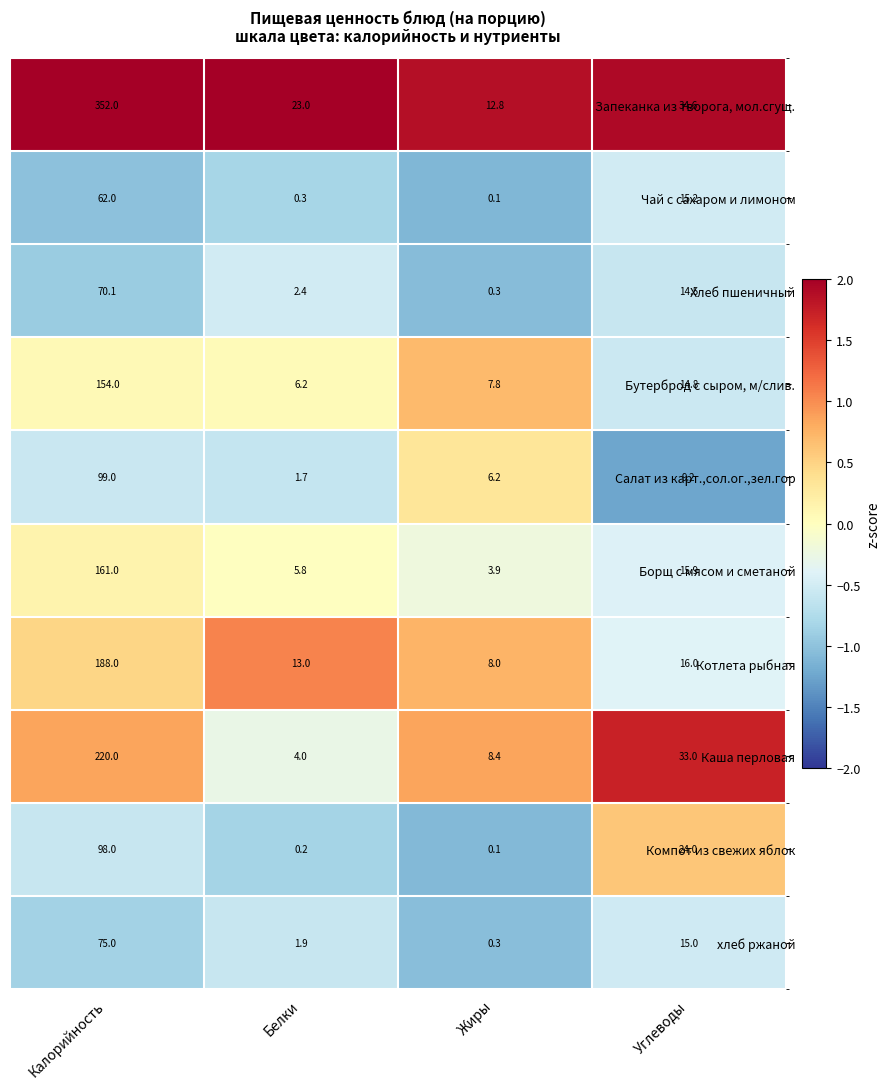

What is the maximum value for Чай с сахаром и лимоном?

62.0